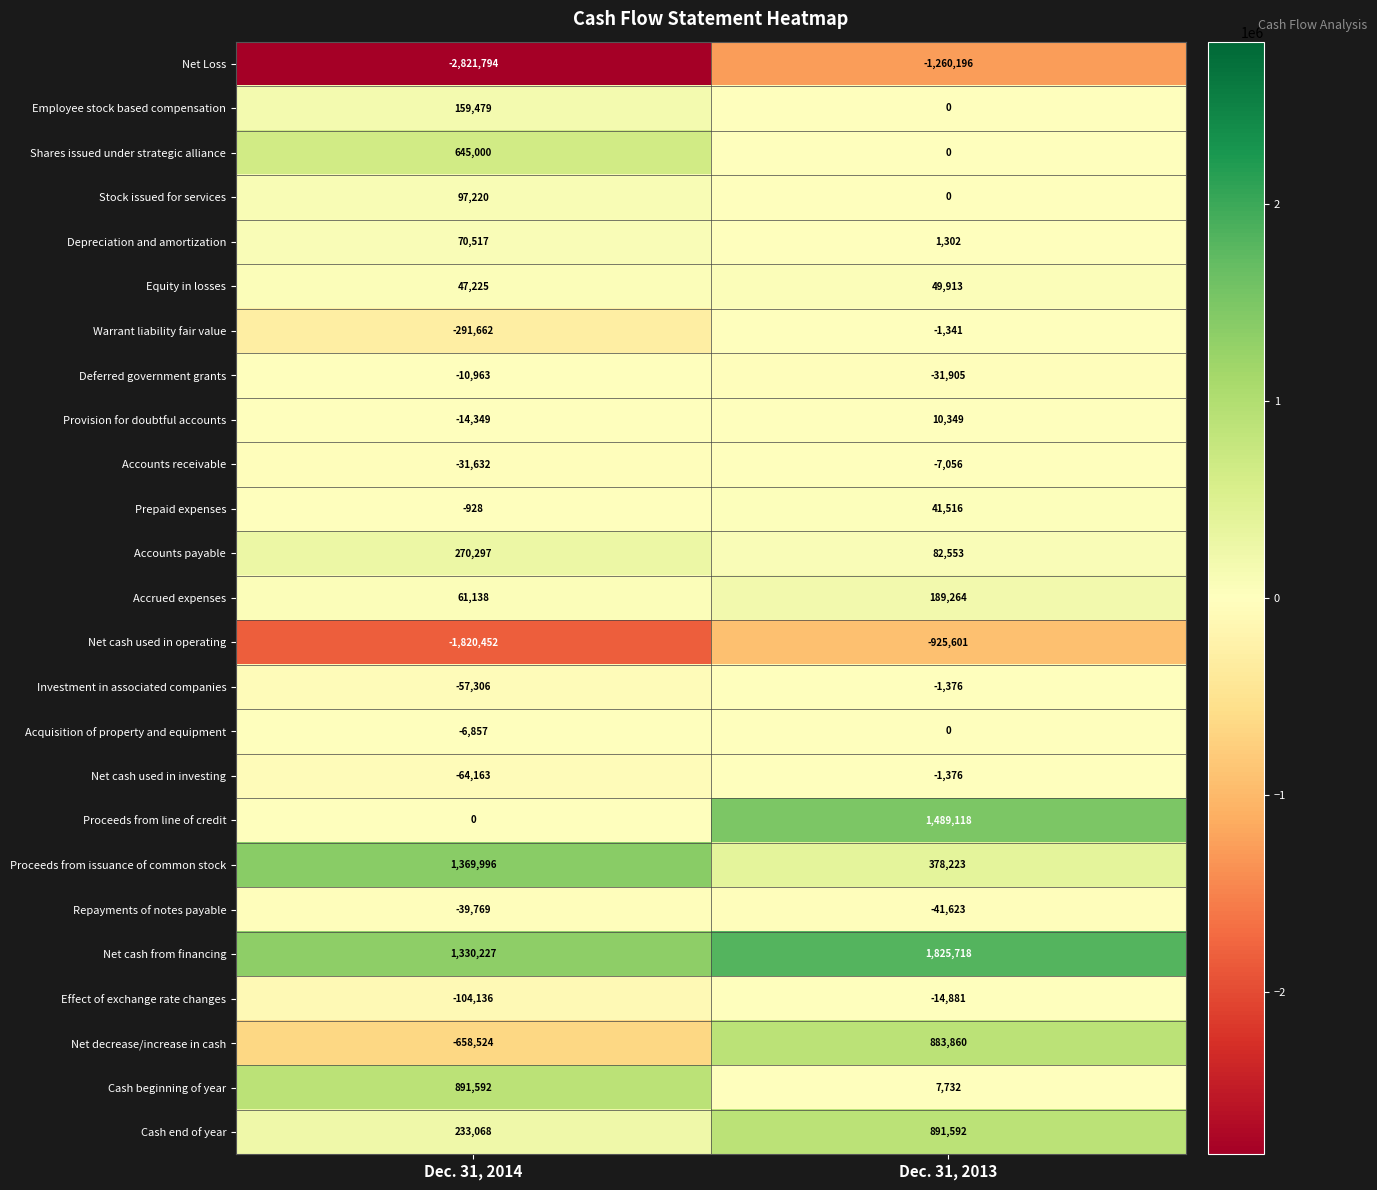

Which label corresponds to the smallest value in the chart?

Dec. 31, 2014